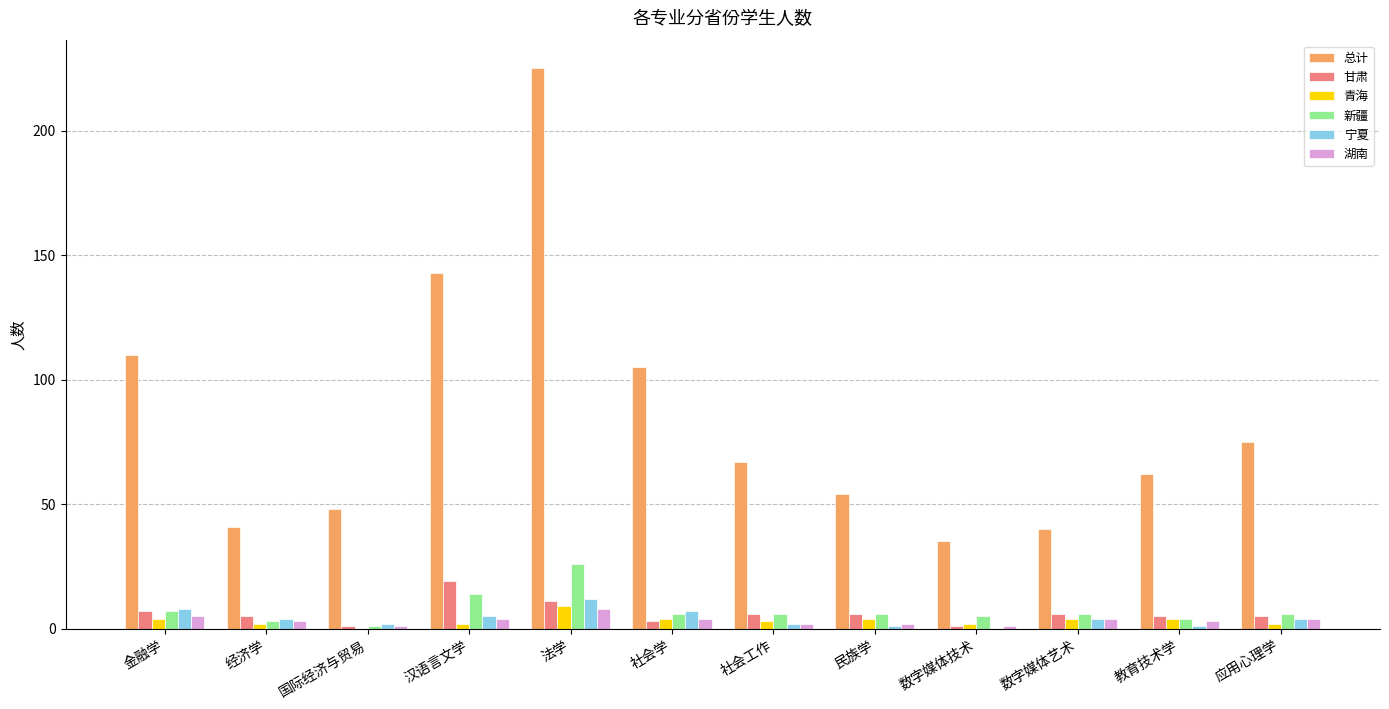

What is the sum of all 青海 values?

40